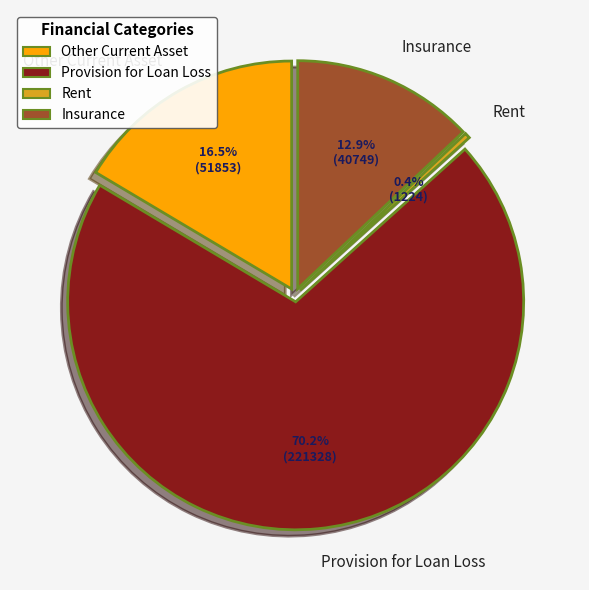

Count the number of slices in the pie.

4